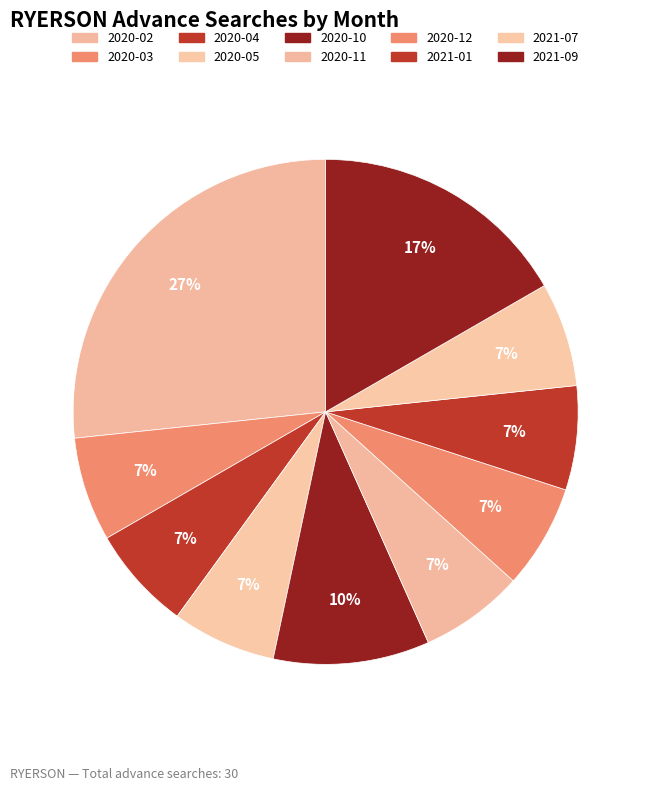

True or false: 2020-11 accounts for 7% of the total.

True